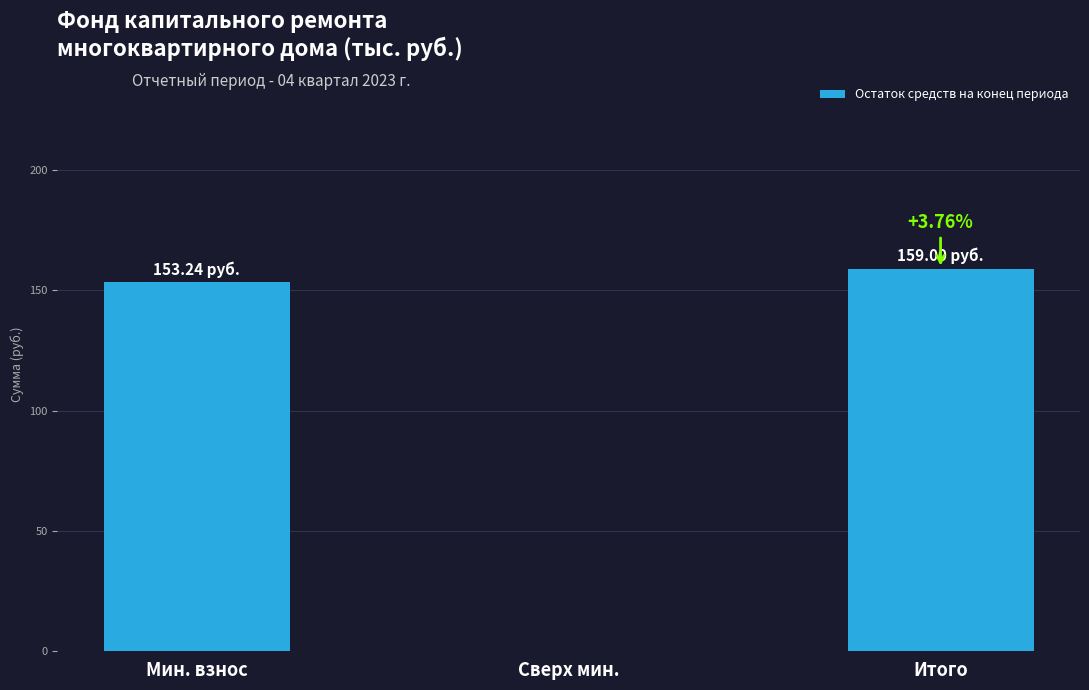

Where does the data first go above 153?

Мин. взнос